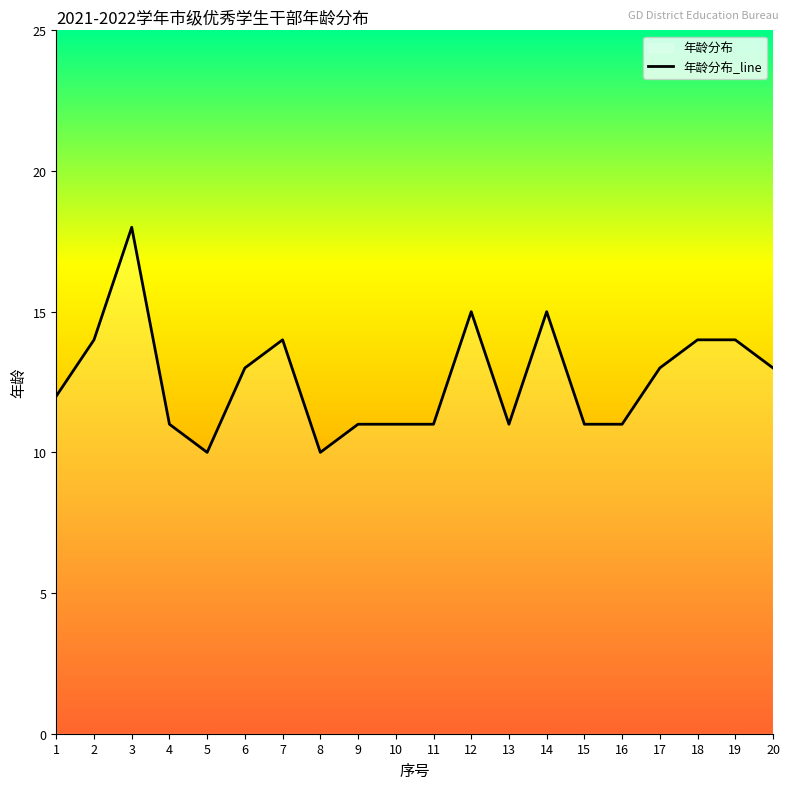

What is the minimum value shown in the chart?

10